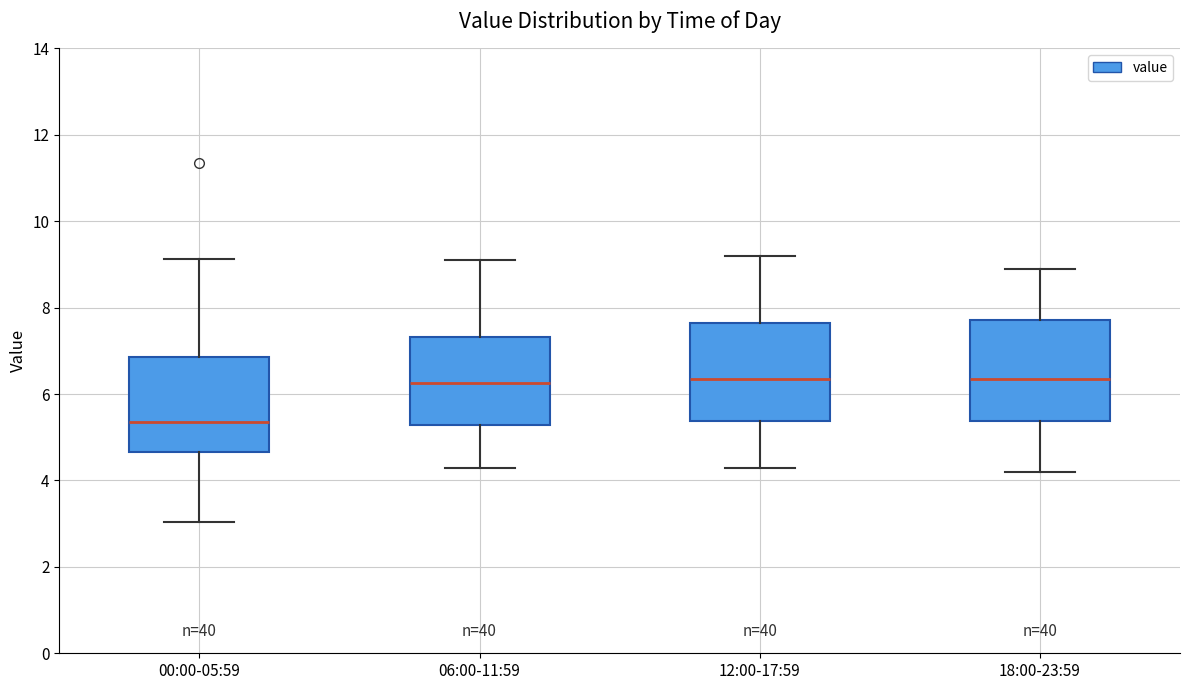

Where does the lower whisker of the box for 06:00-11:59 end on the y-axis? The values are not printed on the chart, so give them approximately, as read against the axis.

4.4